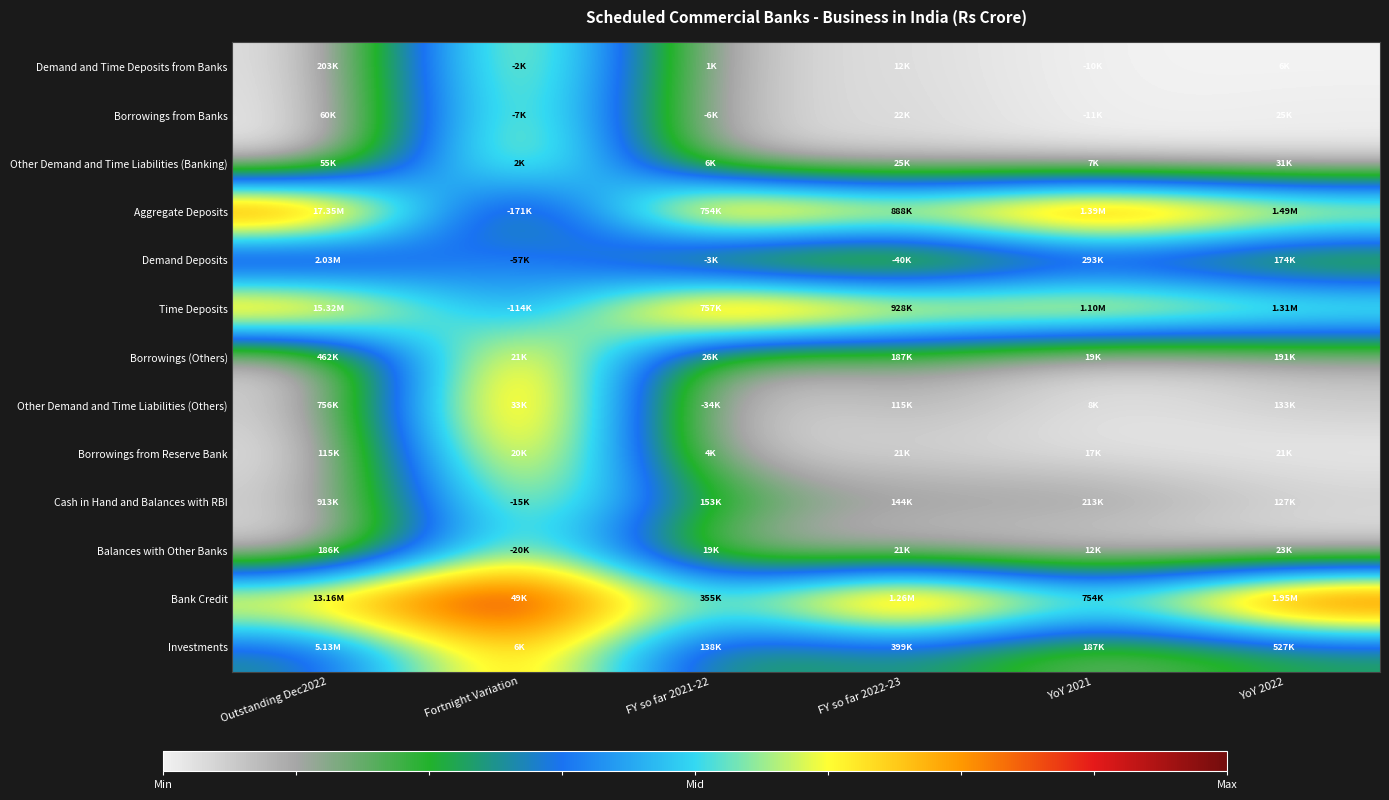

Reading left to right, transcribe all the data shown in this chart.

Demand and Time Deposits from Banks: Outstanding Dec2022=0.0	Fortnight Variation=0.8	FY so far 2021-22=0.0	FY so far 2022-23=0.0	YoY 2021=0.0	YoY 2022=0.0
Borrowings from Banks: Outstanding Dec2022=0.0	Fortnight Variation=0.7	FY so far 2021-22=0.0	FY so far 2022-23=0.0	YoY 2021=0.0	YoY 2022=0.0
Other Demand and Time Liabilities (Banking): Outstanding Dec2022=0.0	Fortnight Variation=0.8	FY so far 2021-22=0.1	FY so far 2022-23=0.0	YoY 2021=0.0	YoY 2022=0.0
Aggregate Deposits: Outstanding Dec2022=1.0	Fortnight Variation=0.0	FY so far 2021-22=1.0	FY so far 2022-23=0.7	YoY 2021=1.0	YoY 2022=0.8
Demand Deposits: Outstanding Dec2022=0.1	Fortnight Variation=0.5	FY so far 2021-22=0.0	FY so far 2022-23=0.0	YoY 2021=0.2	YoY 2022=0.1
Time Deposits: Outstanding Dec2022=0.9	Fortnight Variation=0.3	FY so far 2021-22=1.0	FY so far 2022-23=0.7	YoY 2021=0.8	YoY 2022=0.7
Borrowings (Others): Outstanding Dec2022=0.0	Fortnight Variation=0.9	FY so far 2021-22=0.1	FY so far 2022-23=0.2	YoY 2021=0.0	YoY 2022=0.1
Other Demand and Time Liabilities (Others): Outstanding Dec2022=0.0	Fortnight Variation=0.9	FY so far 2021-22=0.0	FY so far 2022-23=0.1	YoY 2021=0.0	YoY 2022=0.1
Borrowings from Reserve Bank: Outstanding Dec2022=0.0	Fortnight Variation=0.9	FY so far 2021-22=0.0	FY so far 2022-23=0.0	YoY 2021=0.0	YoY 2022=0.0
Cash in Hand and Balances with RBI: Outstanding Dec2022=0.0	Fortnight Variation=0.7	FY so far 2021-22=0.2	FY so far 2022-23=0.1	YoY 2021=0.2	YoY 2022=0.1
Balances with Other Banks: Outstanding Dec2022=0.0	Fortnight Variation=0.7	FY so far 2021-22=0.1	FY so far 2022-23=0.0	YoY 2021=0.0	YoY 2022=0.0
Bank Credit: Outstanding Dec2022=0.8	Fortnight Variation=1.0	FY so far 2021-22=0.5	FY so far 2022-23=1.0	YoY 2021=0.5	YoY 2022=1.0
Investments: Outstanding Dec2022=0.3	Fortnight Variation=0.8	FY so far 2021-22=0.2	FY so far 2022-23=0.3	YoY 2021=0.1	YoY 2022=0.3